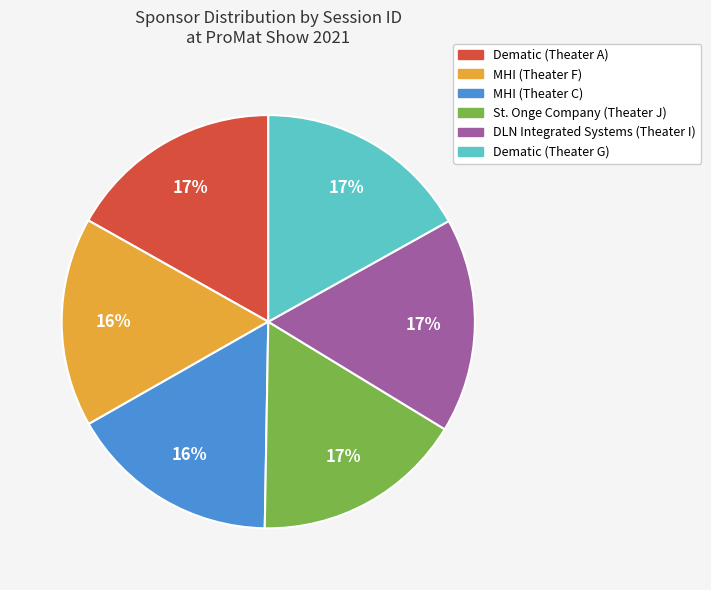

Combined, do MHI (Theater C) and Dematic (Theater G) account for over 50%?

No